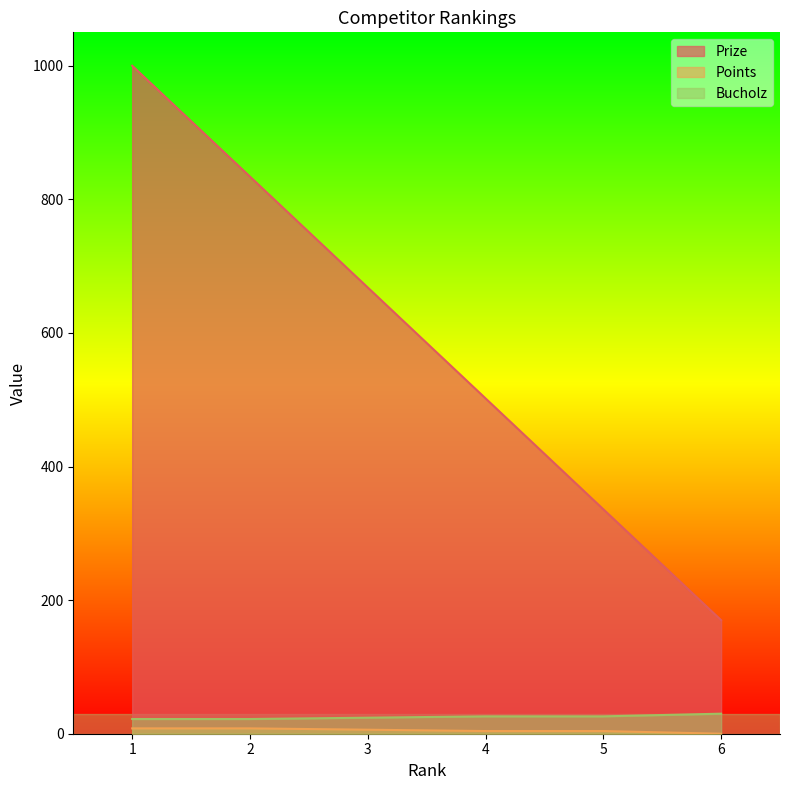

Count the Bucholz values in the range 22 to 26.

5